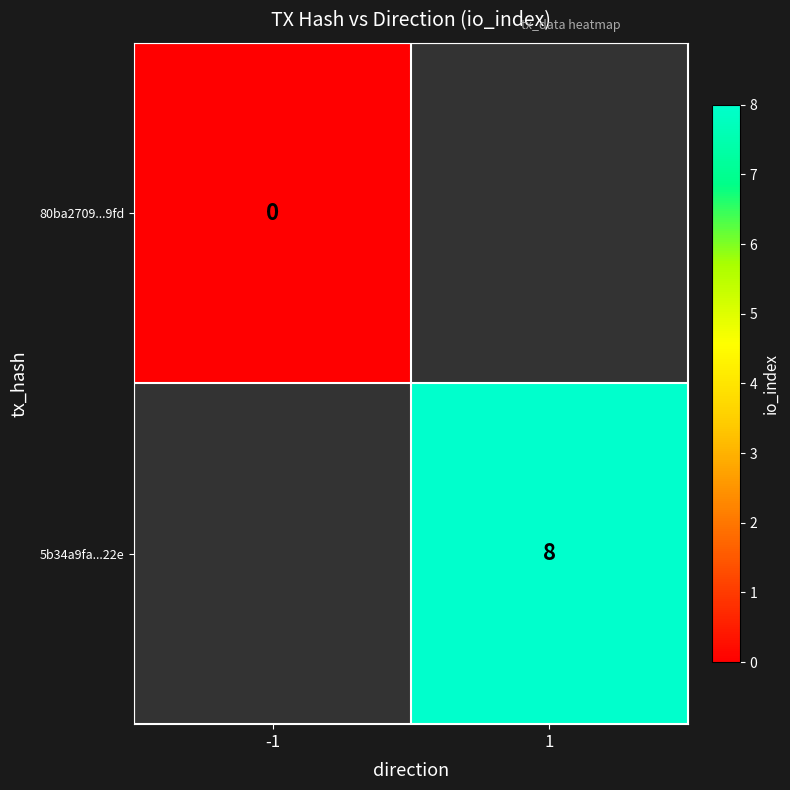

Is the value of 80ba2709...9fd at -1 greater than the value of 5b34a9fa...22e at 1?

No